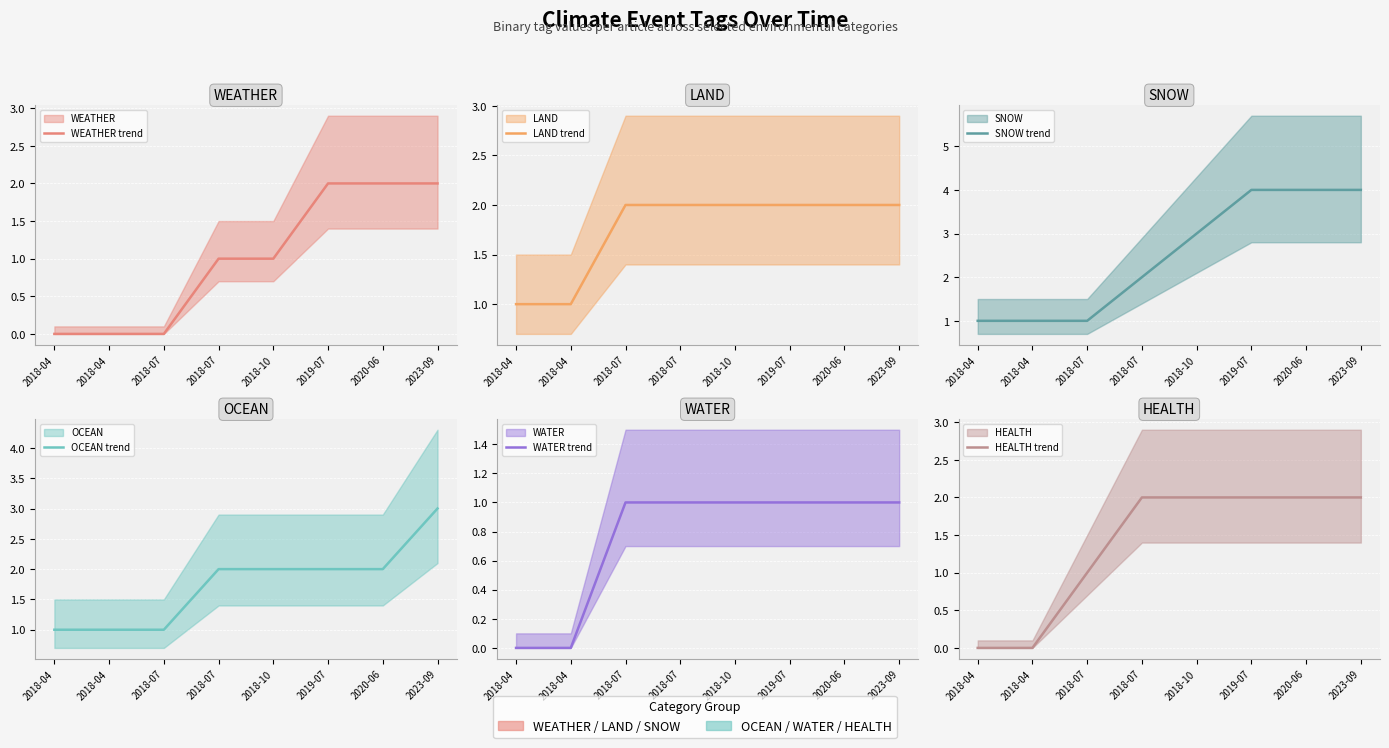

What is the maximum value for HEALTH trend?

2